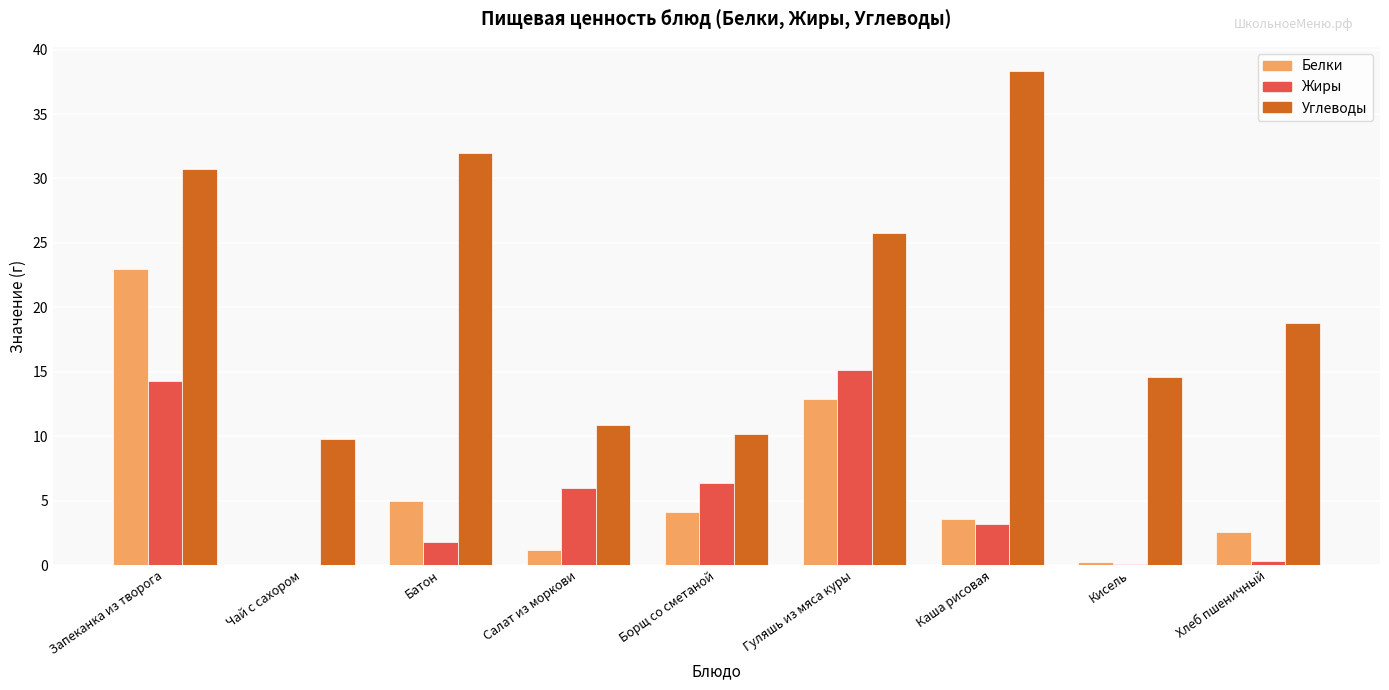

The Жиры series shows 10.0 at Борщ со сметаной. True or false?

False